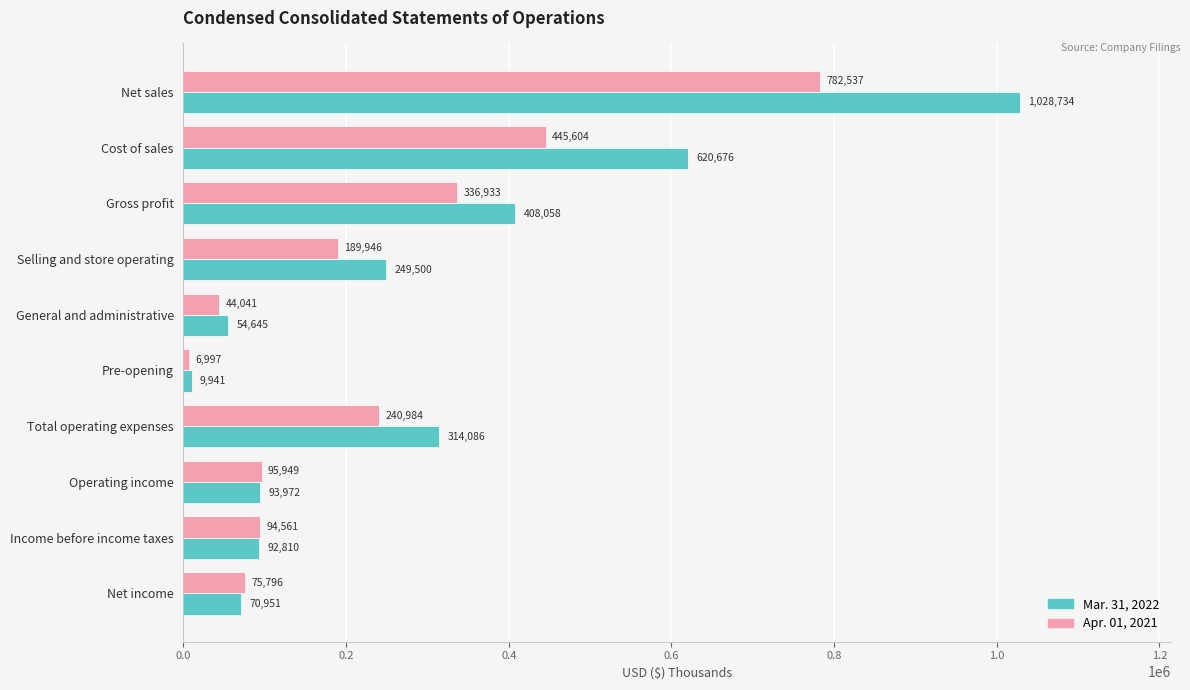

Which series has the largest range (max minus min)?

Mar. 31, 2022